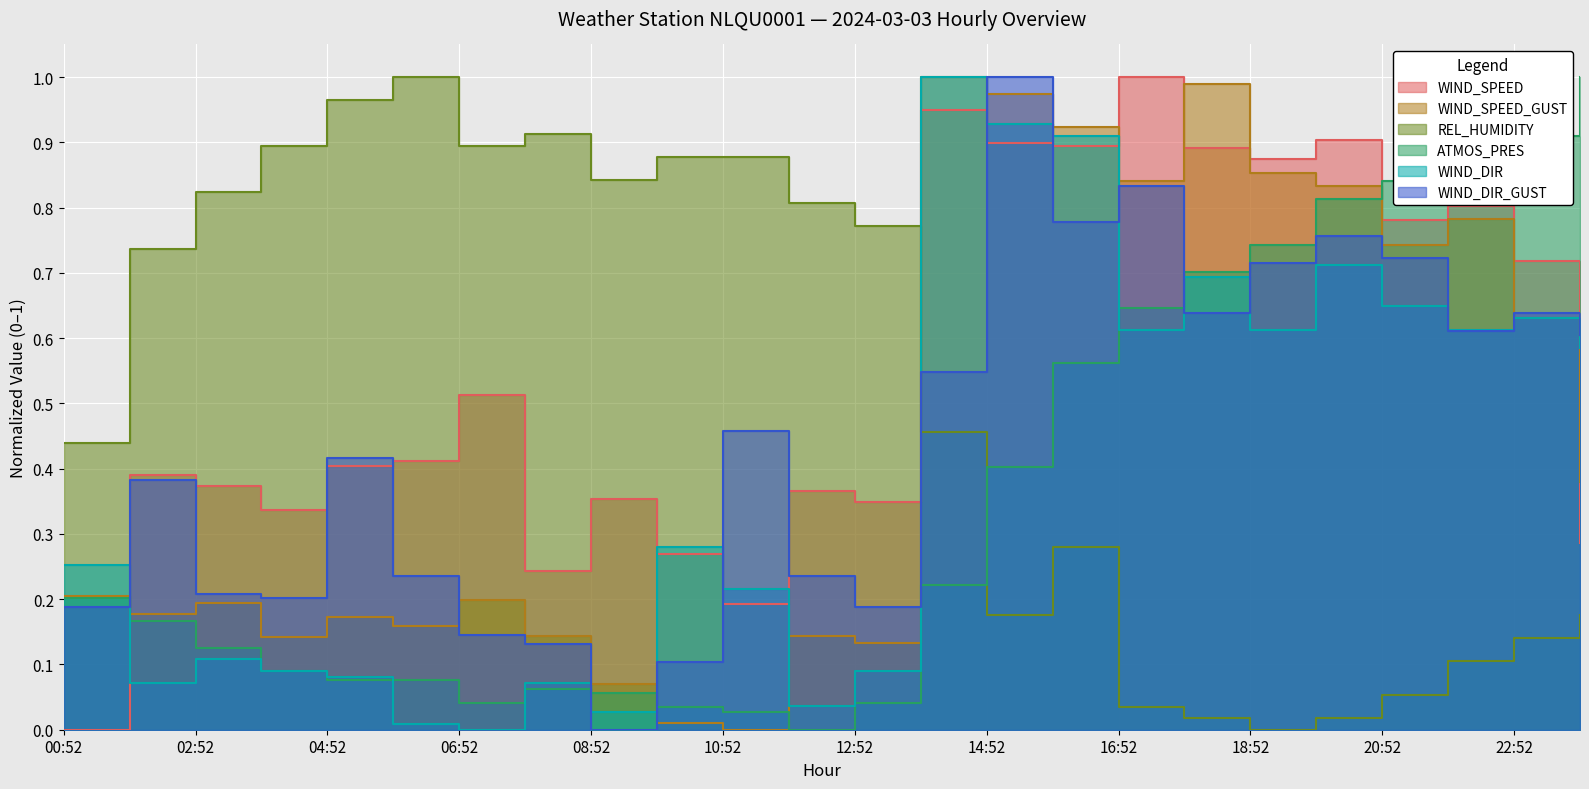

What is the difference between the highest and lowest values at 03:52?

0.8